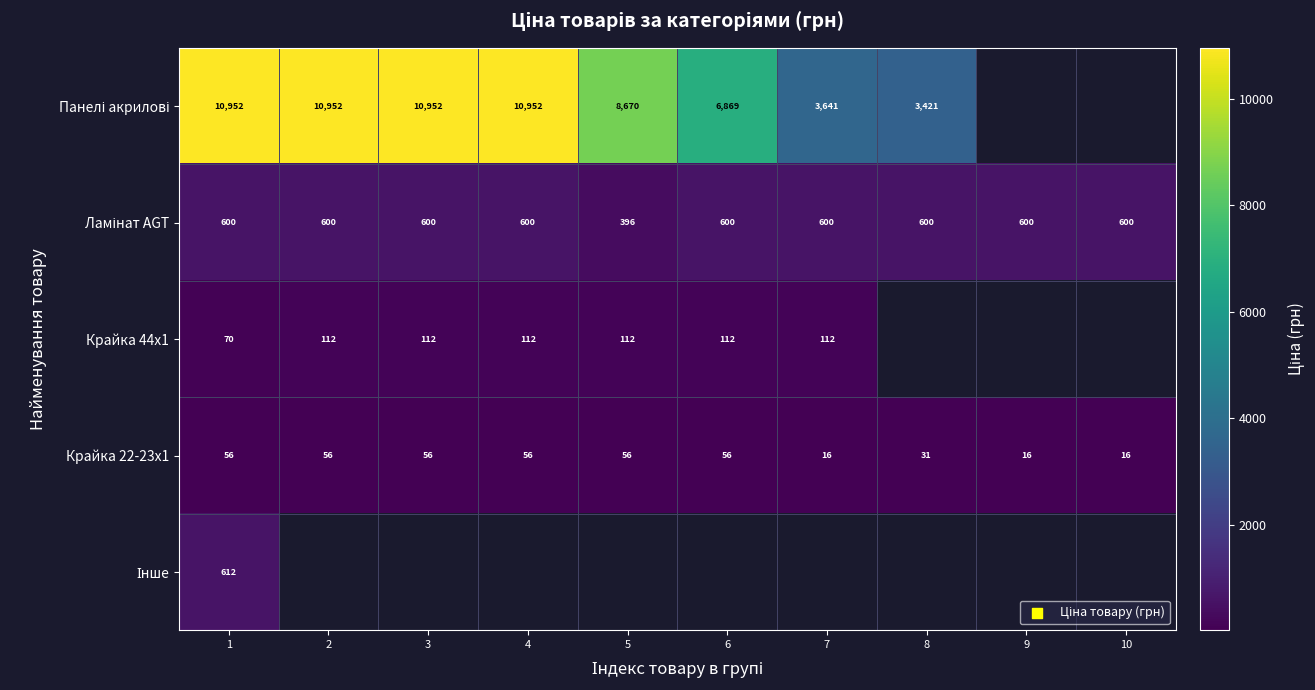

Which label corresponds to the smallest value in the chart?

7